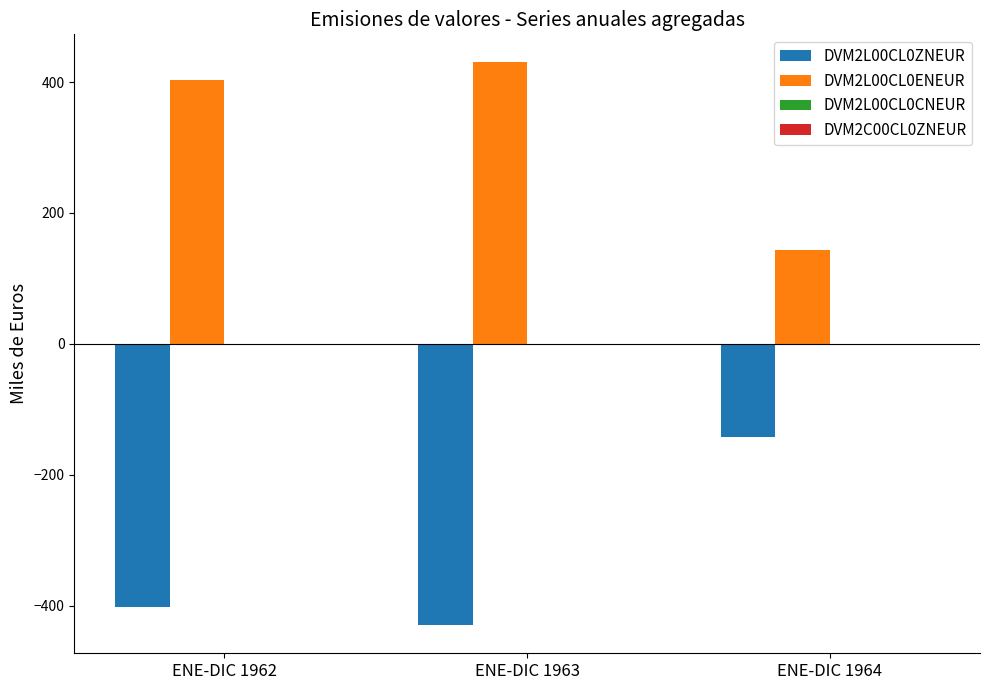

Are the bars grouped side by side (vs. stacked)?

Yes